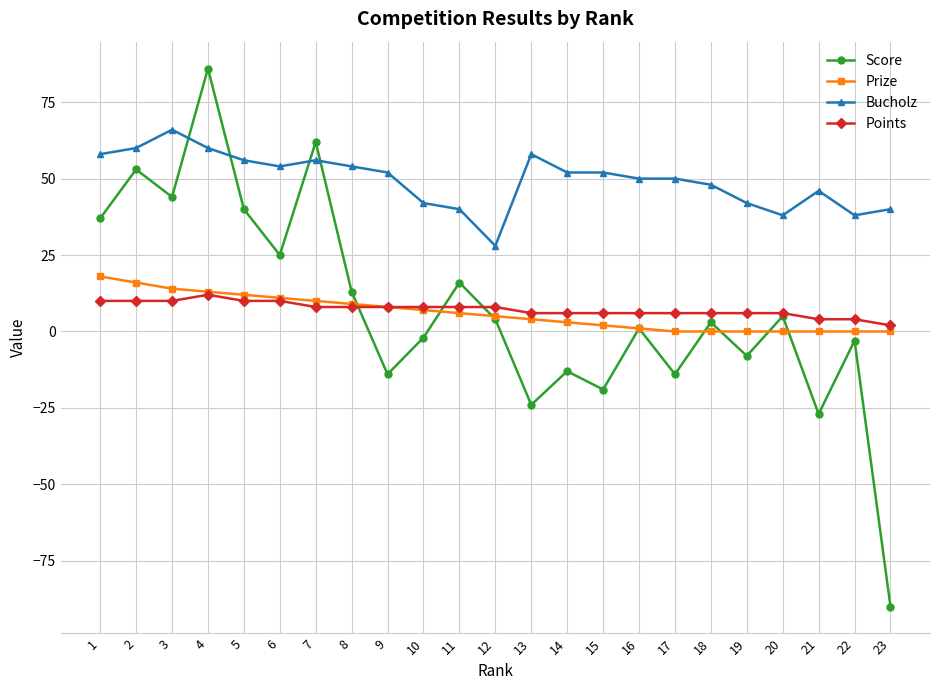

Is it true that Score equals 109 at 7?

False